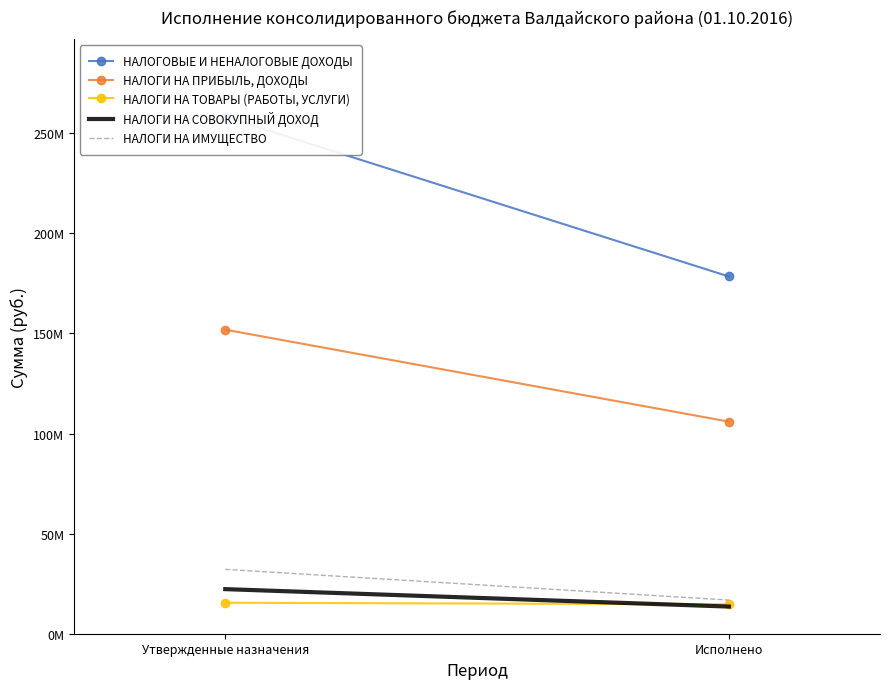

Which category has the highest value in the НАЛОГИ НА ПРИБЫЛЬ, ДОХОДЫ series?

Утвержденные назначения